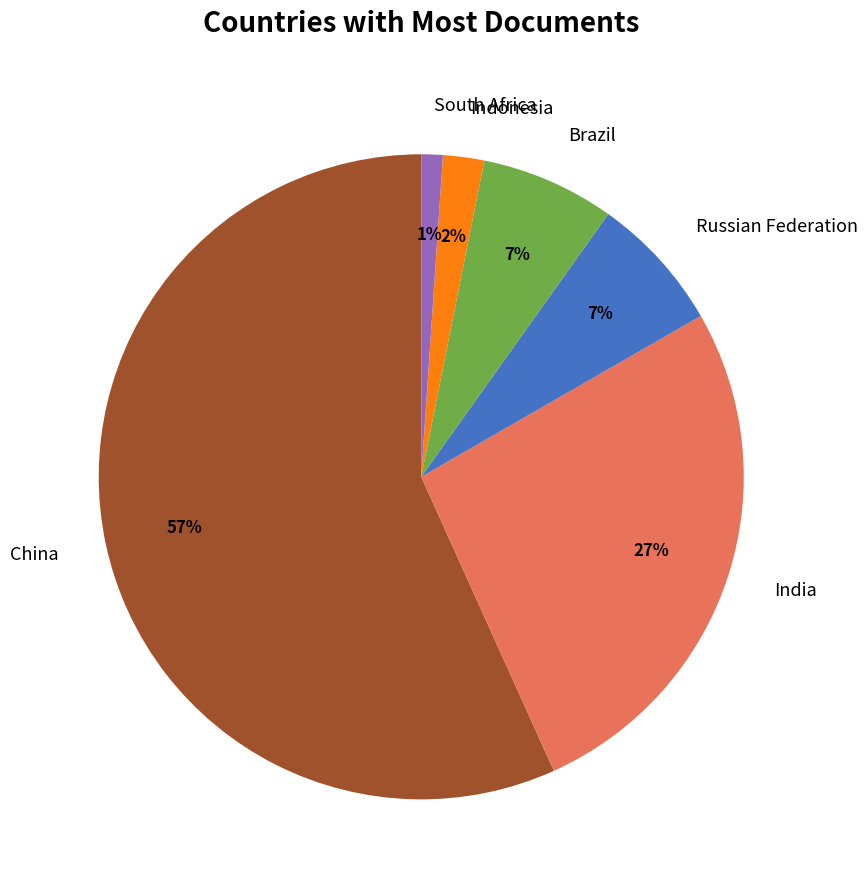

What is the largest slice in the pie chart?

China